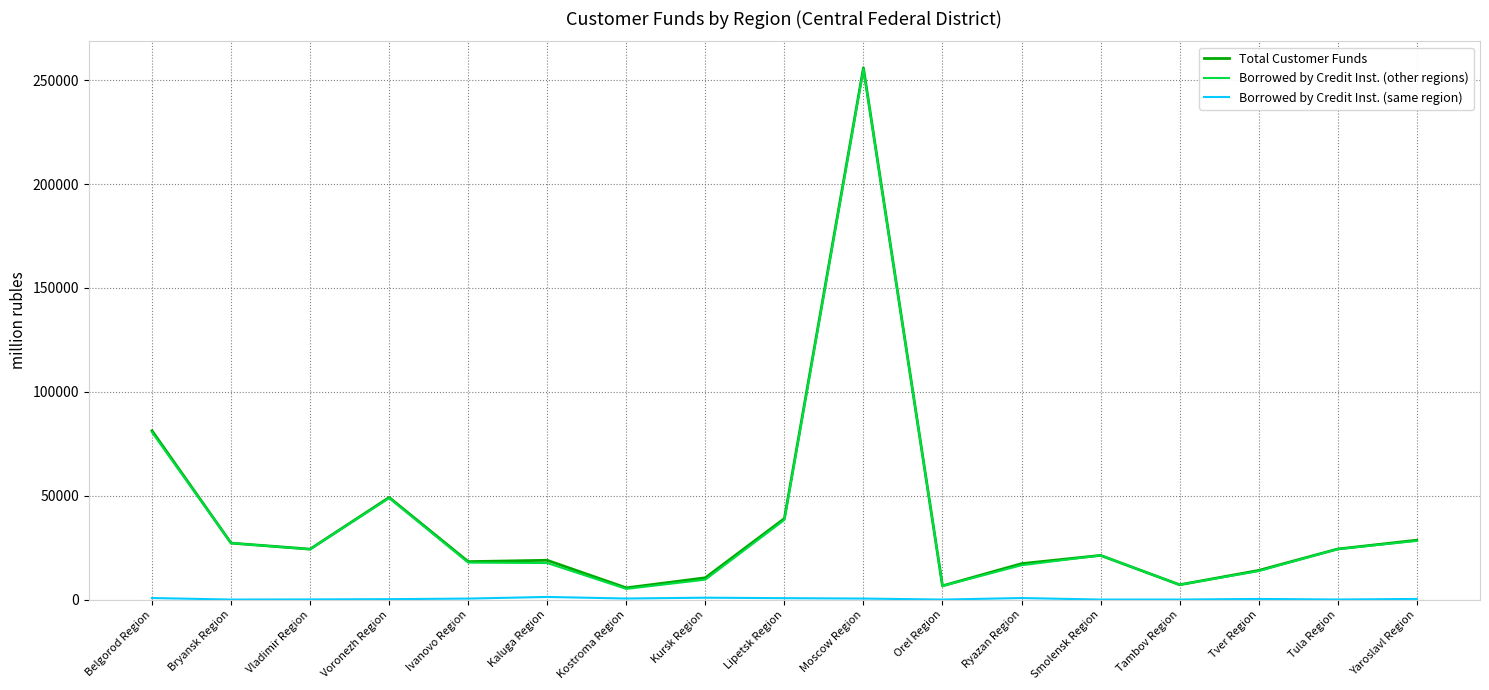

What is the difference between the highest and lowest values at Orel Region?

6598